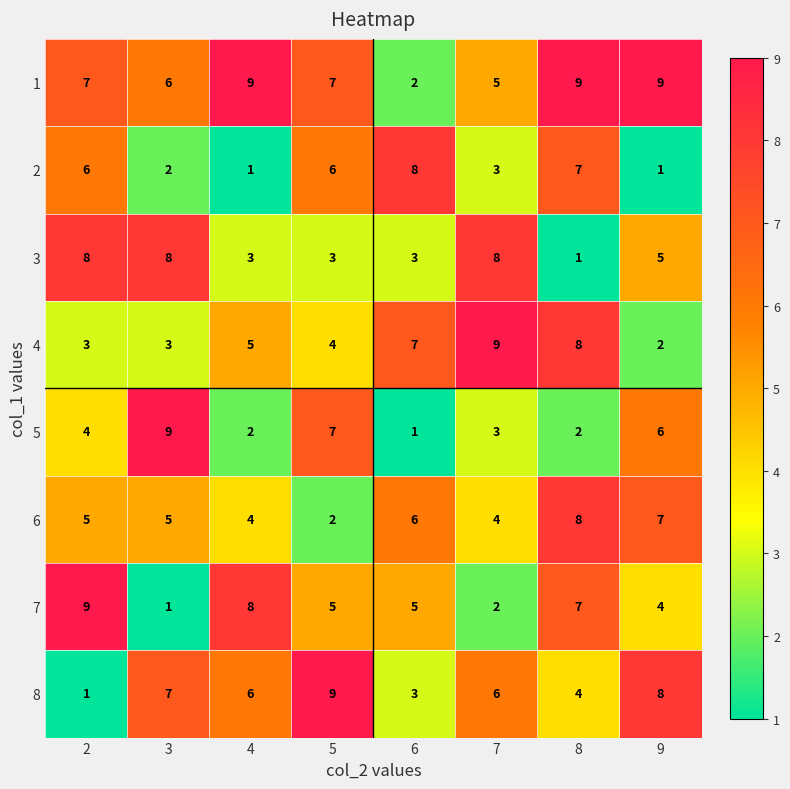

At which label does 4 reach its peak?

7